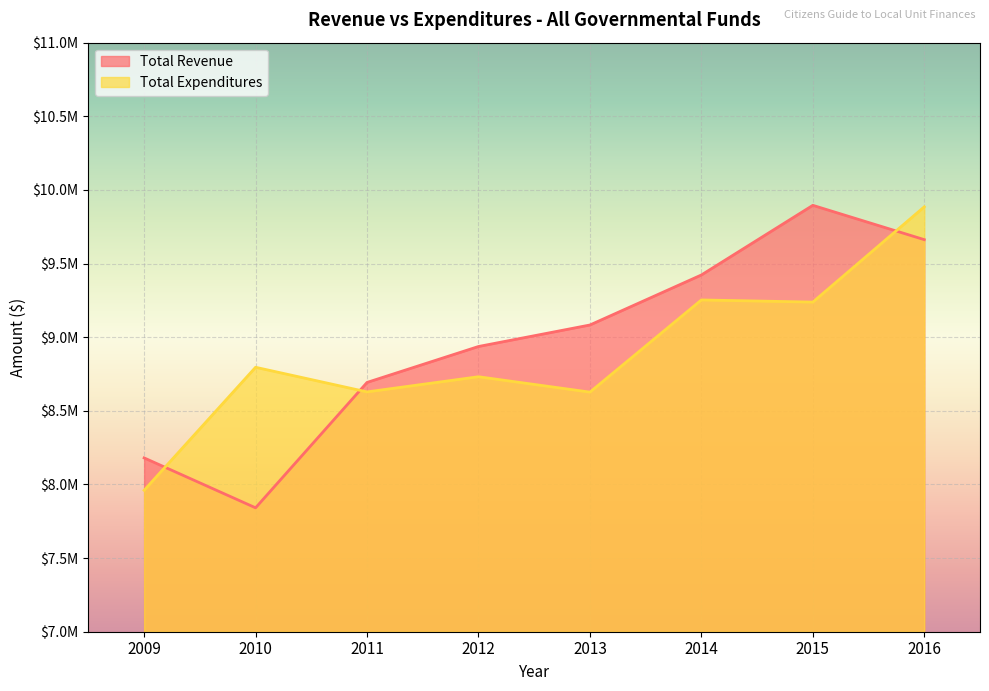

Is the value of Total Revenue at 2013 greater than the value of Total Expenditures at 2016?

No